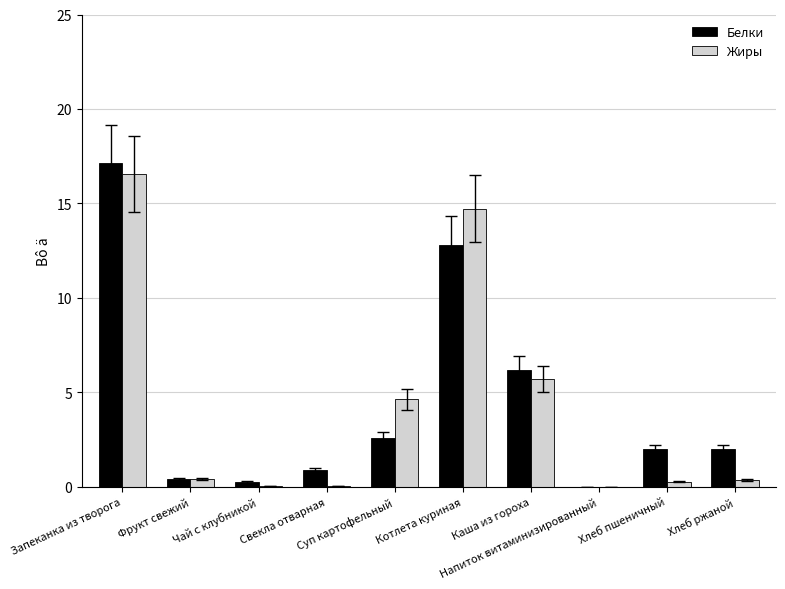

The Белки series shows 0.0 at Напиток витаминизированный. True or false?

True